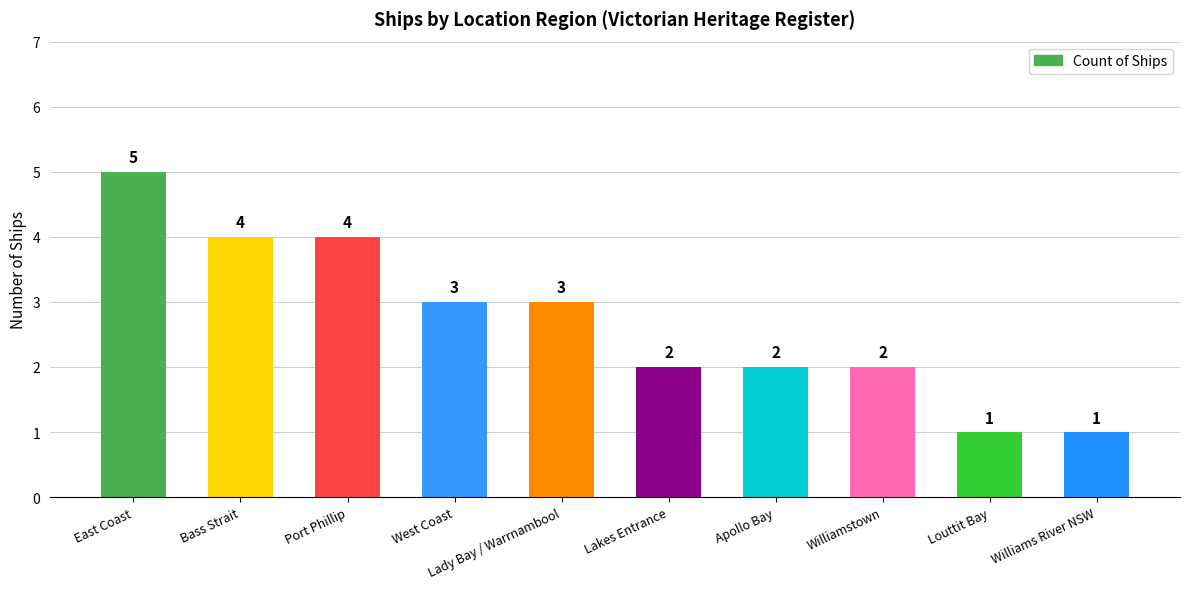

What is the ratio of the value at Lakes Entrance to the value at Louttit Bay?

2.0